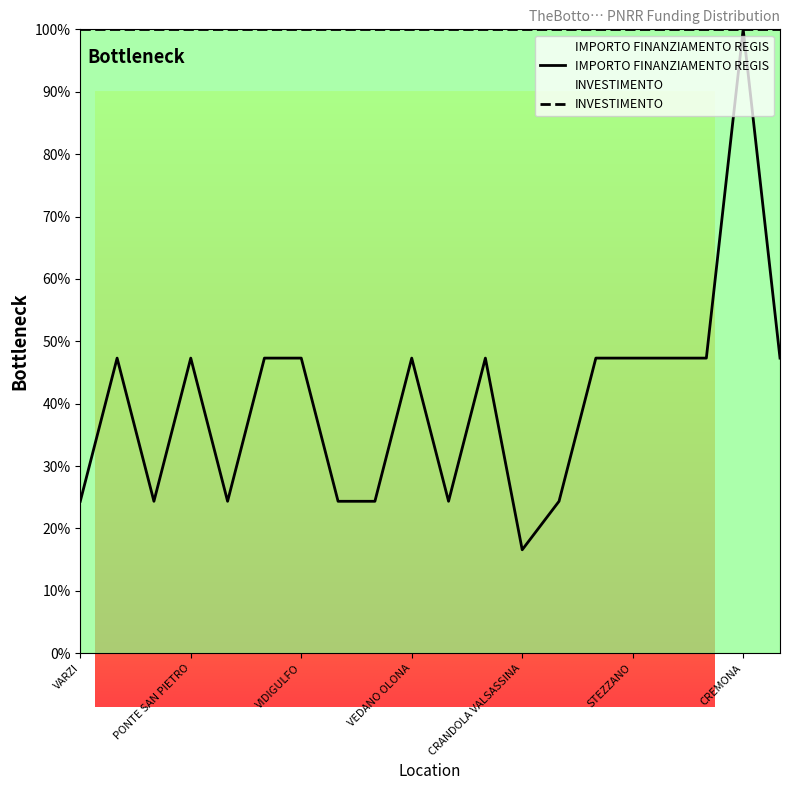

True or false: the data shows 47.3 at LONATE POZZOLO.

True